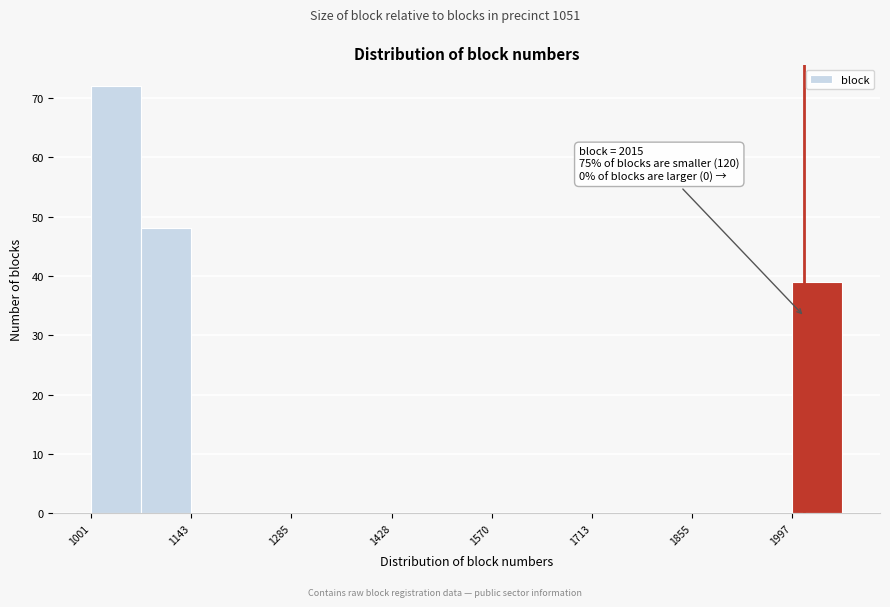

Around what value on the x-axis is the tallest bar? Give the approximate position of its centre, as read against the axis.

1040